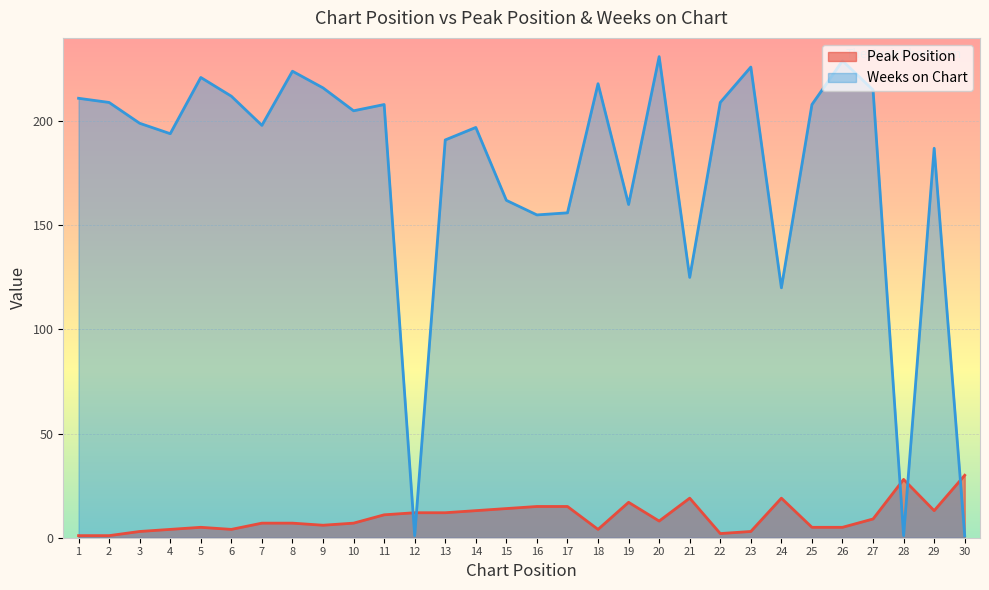

After their last crossing, which series has the higher values: Weeks on Chart or Peak Position?

Peak Position